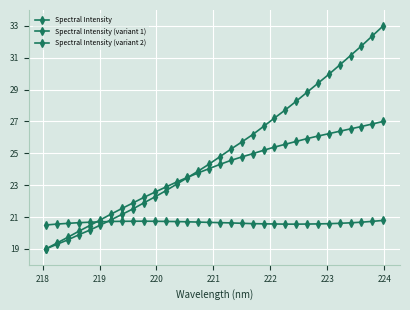

Count the number of categories in the chart.

32